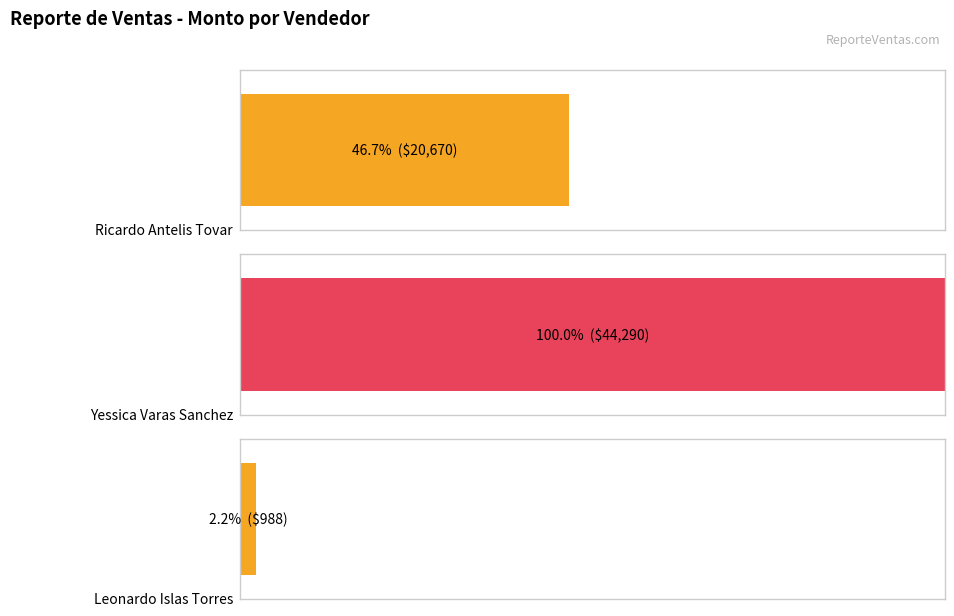

What is the sum of all Adeudo values?

65947.5